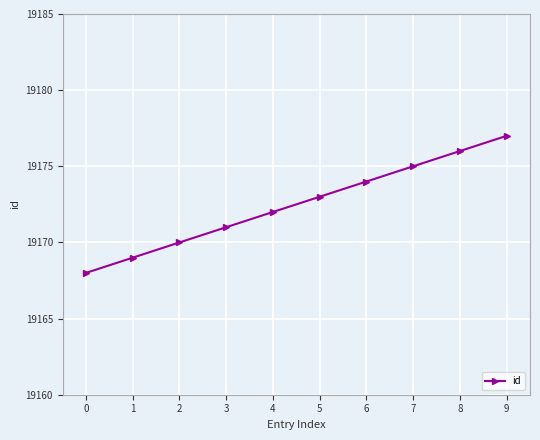

What is the value of the 4th point from the left?

19171